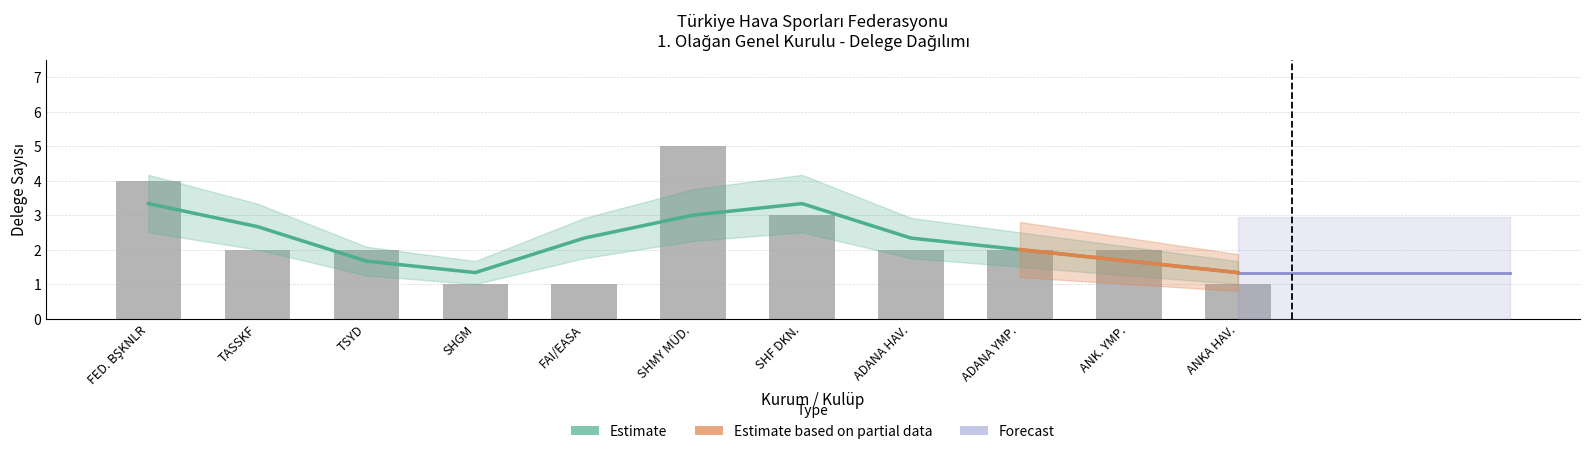

Reading left to right, extract all data points from this chart.

4	2	2	1	1	5	3	2	2	2	1